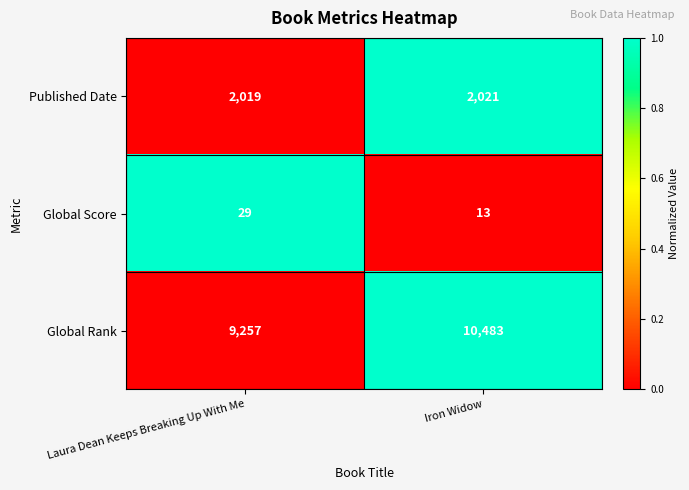

Count the number of data series in this chart.

3